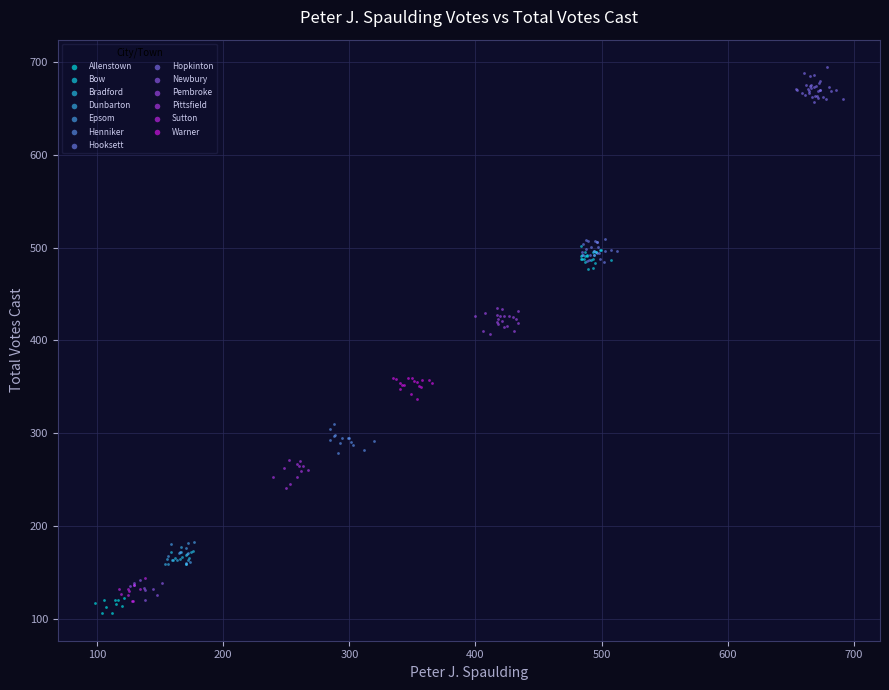

Which series contains the highest Y value?

Hopkinton